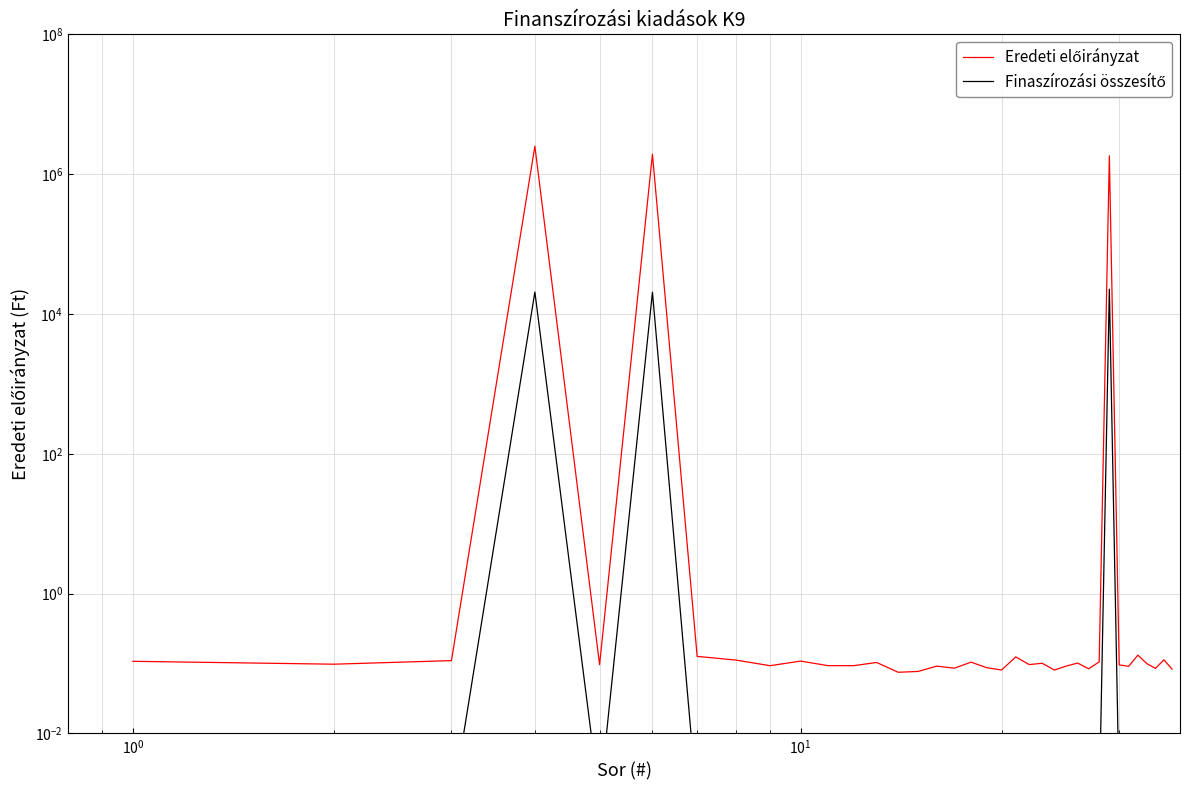

True or false: Finaszírozási összesítő has more than 2 points higher than both neighbors.

True